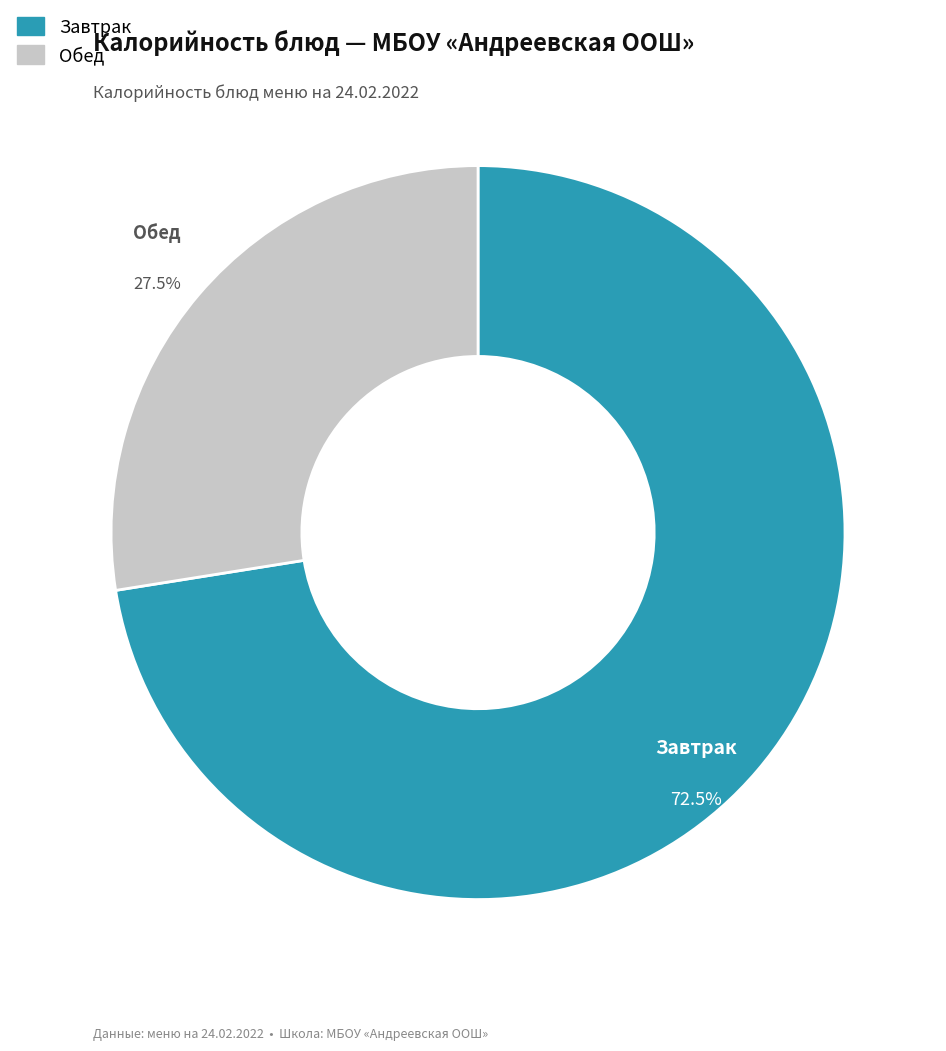

Is there a majority slice in this chart?

Yes